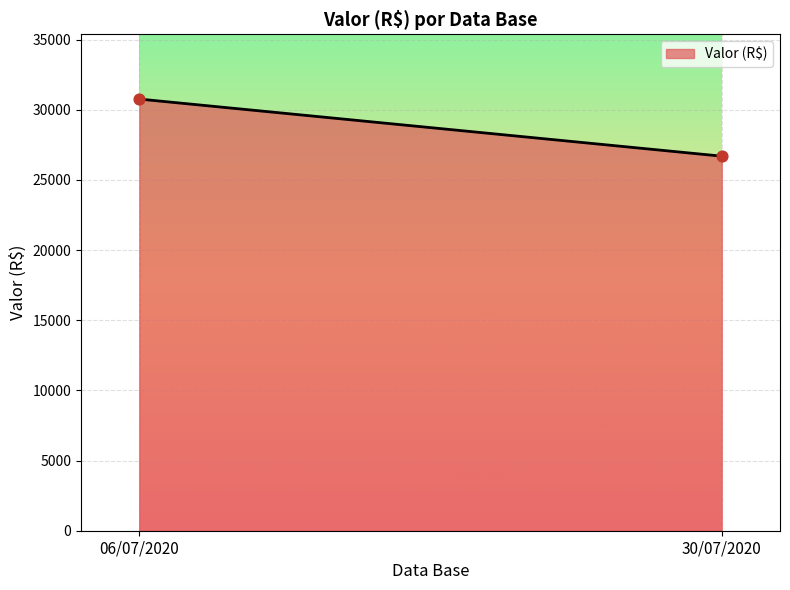

What is the range of Y values (max minus min)?

4069.1